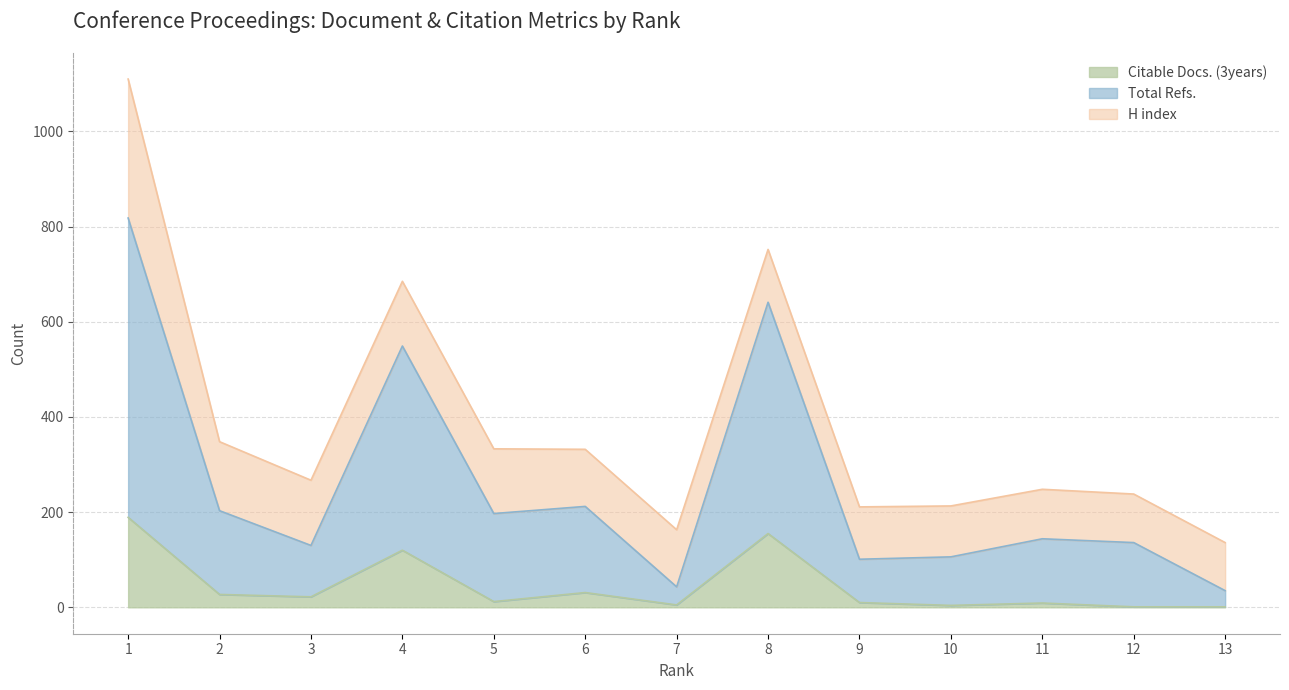

What is the greatest value displayed?

1110